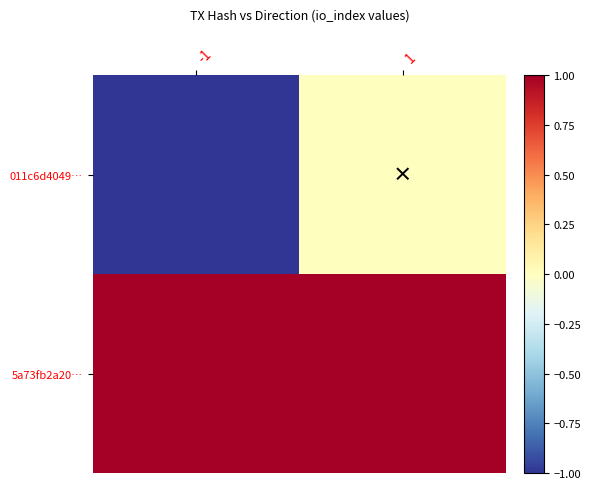

Reading right to left, extract all data points from this chart.

011c6d4049…: 1=0	-1=-1
5a73fb2a20…: 1=1	-1=1